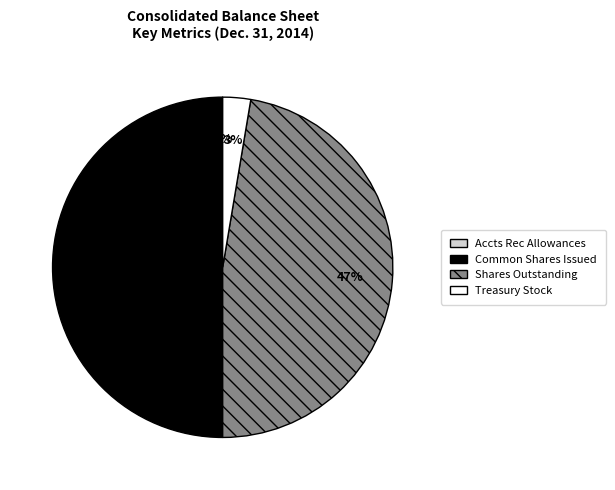

Between Treasury Stock and Common Shares Issued, which is larger?

Common Shares Issued